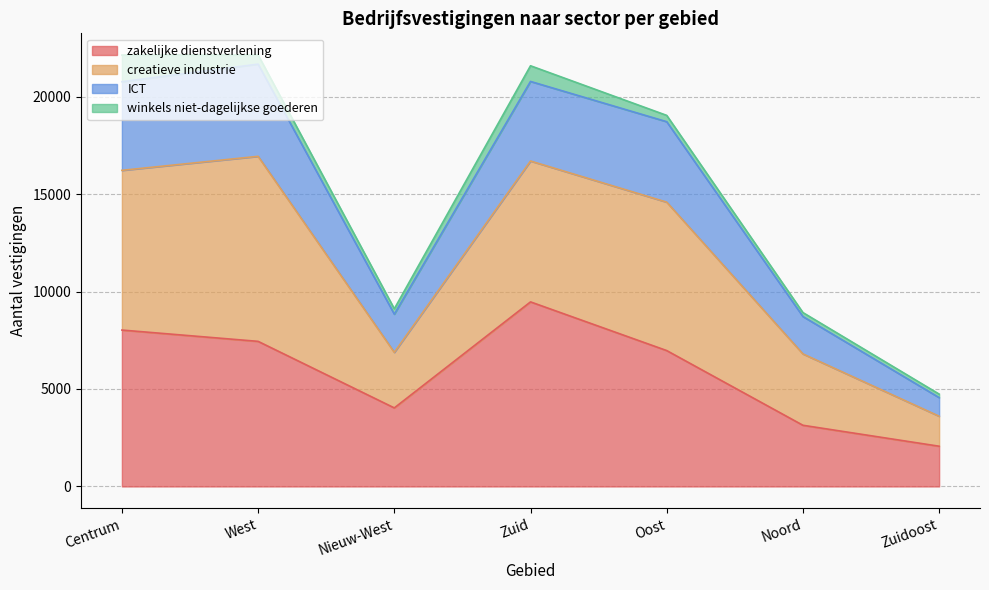

Which category has the highest value in the zakelijke dienstverlening series?

Zuid